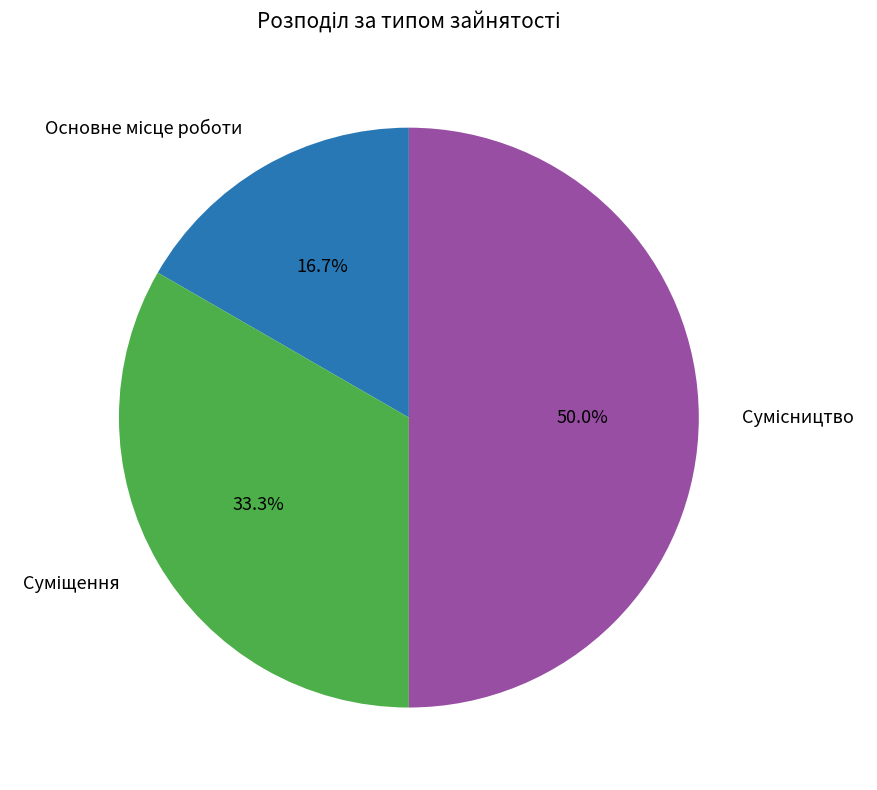

How many segments does this pie chart have?

3